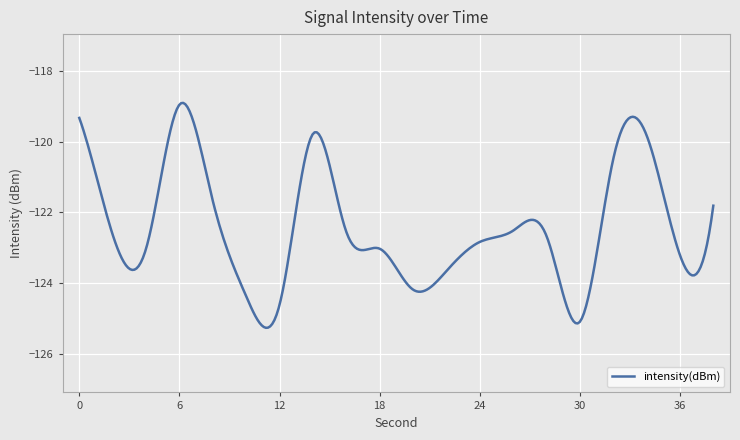

What is the smallest value displayed?

-125.3